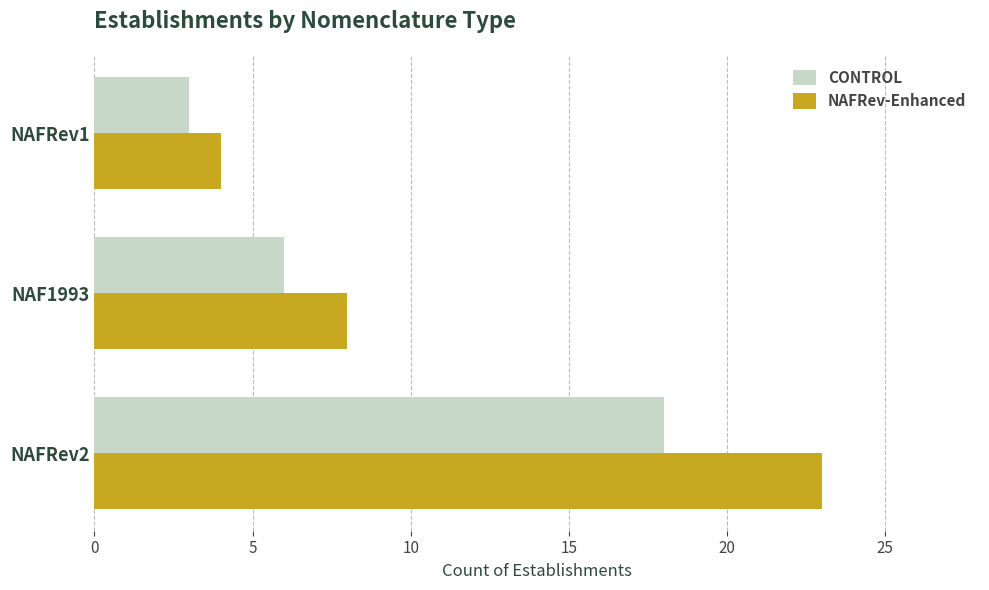

The value of NAFRev-Enhanced at NAFRev2 is 33. True or false?

False